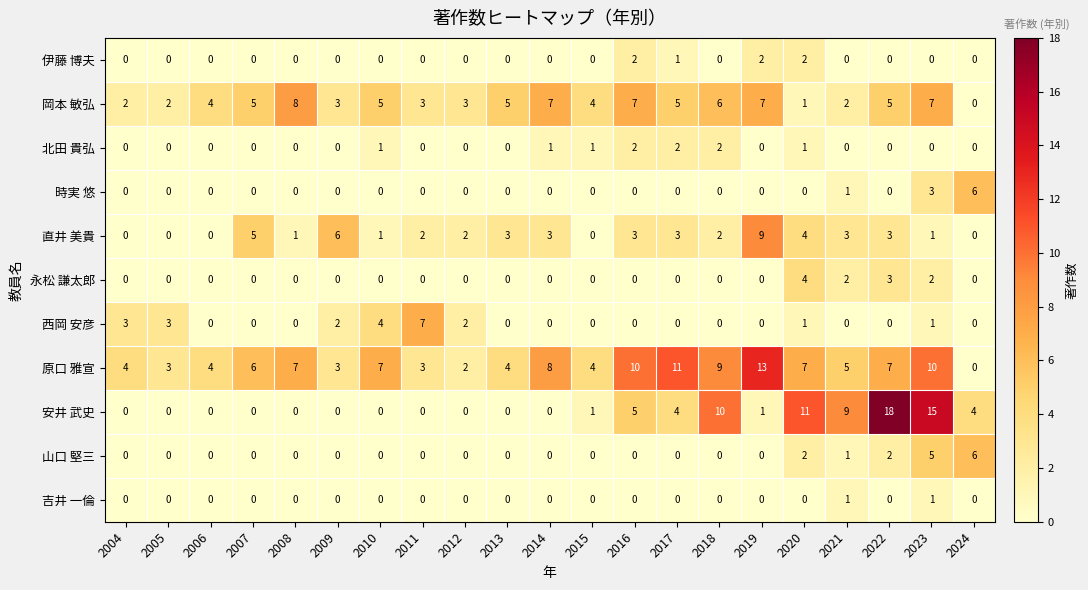

True or false: 伊藤 博夫 has a value of -1 at 2007.

False